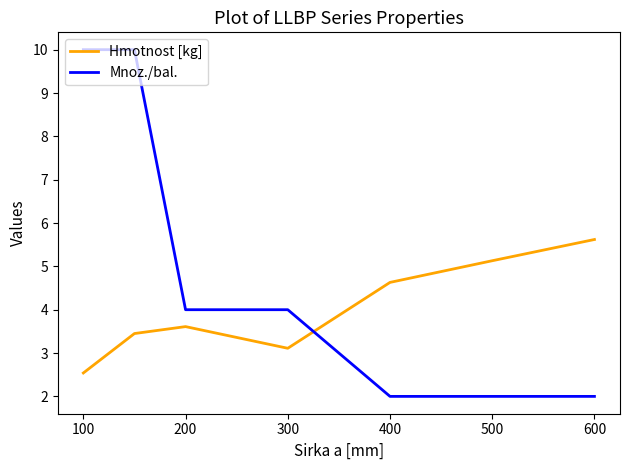

Which series has the largest total across all categories?

Mnoz./bal.